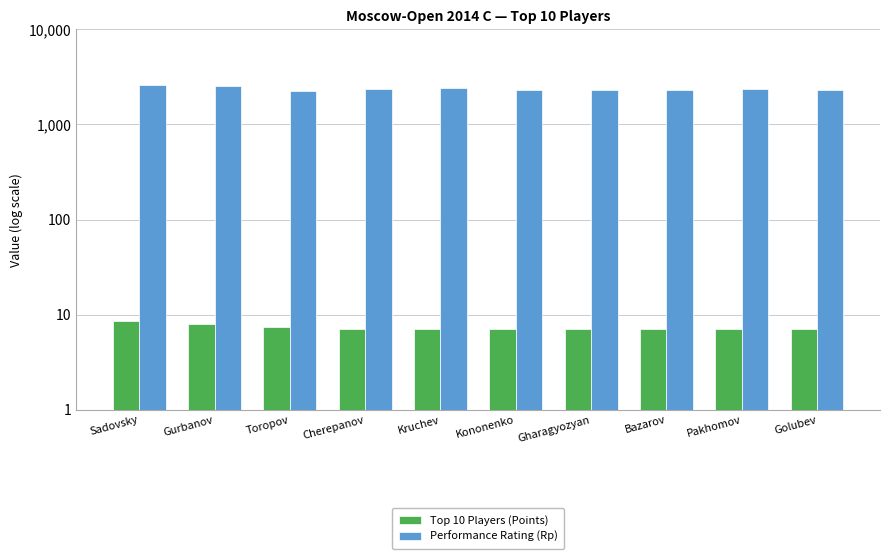

What is the difference between the second highest and second lowest values in the Performance Rating (Rp) series?

186.0